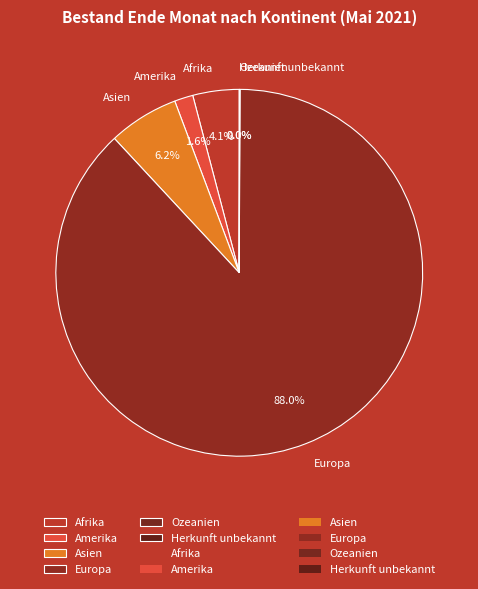

How much of the chart is everything except Amerika?

98.4%